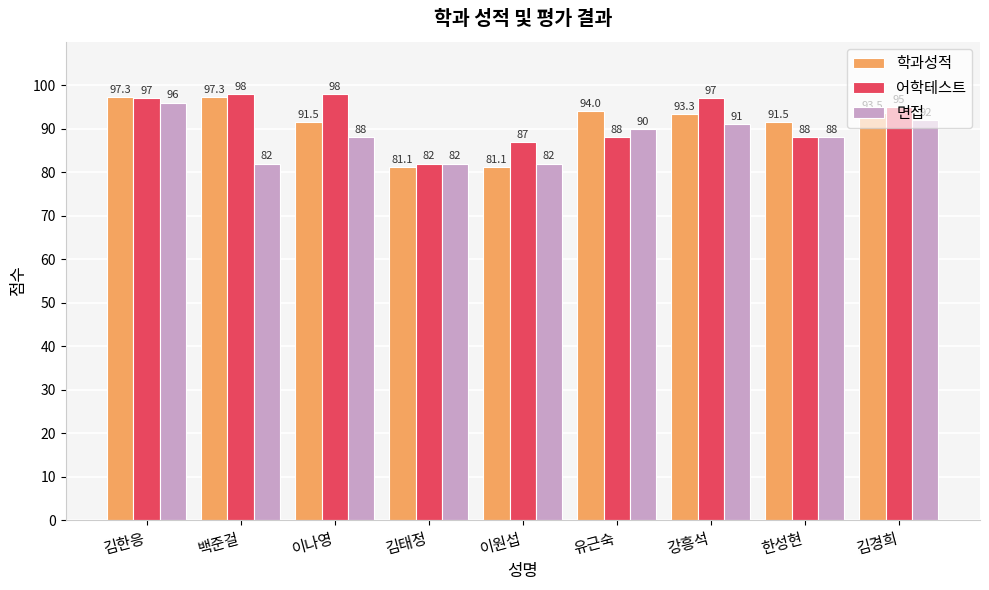

Is the value of 어학테스트 at 이원섭 greater than the value of 면접 at 강흥석?

No